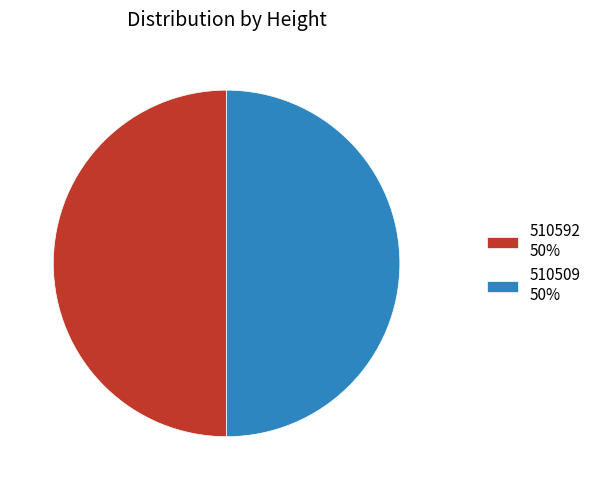

Count the number of slices in the pie.

2